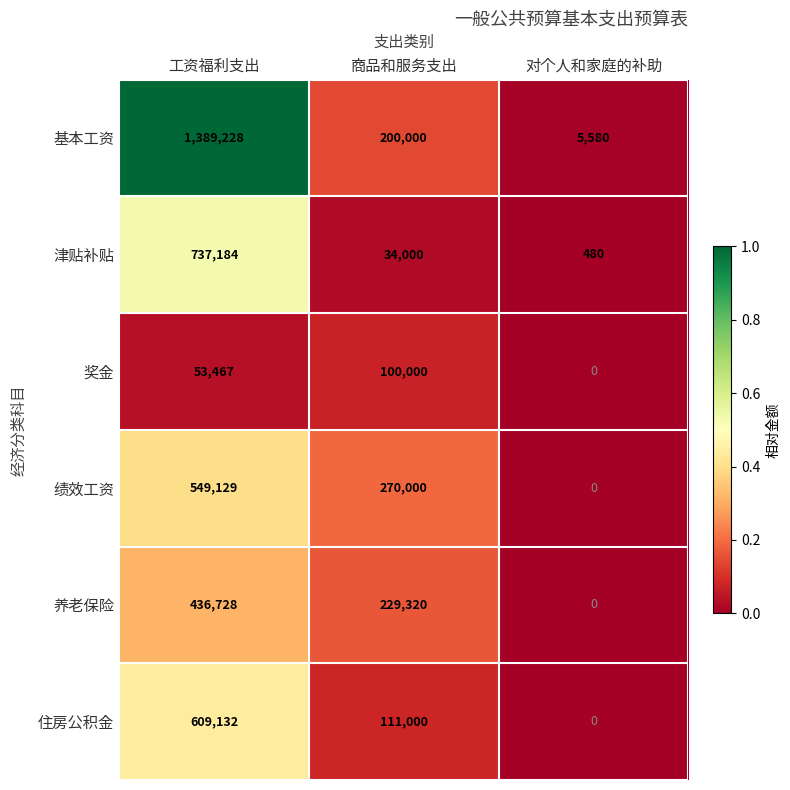

Is it true that 养老保险 equals 144364 at 工资福利支出?

False